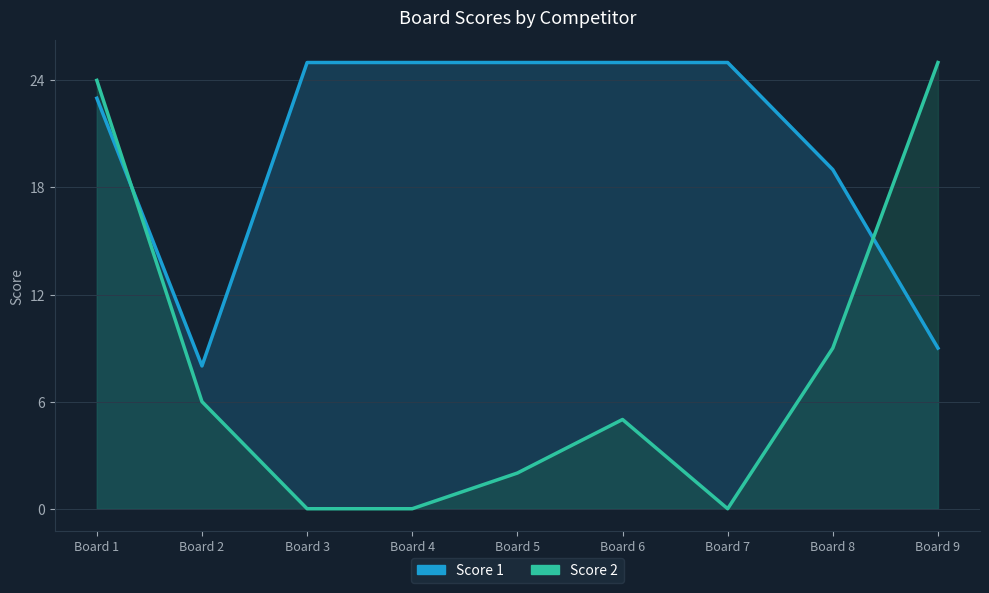

How many interior local valleys does the Score 2 series have?

1